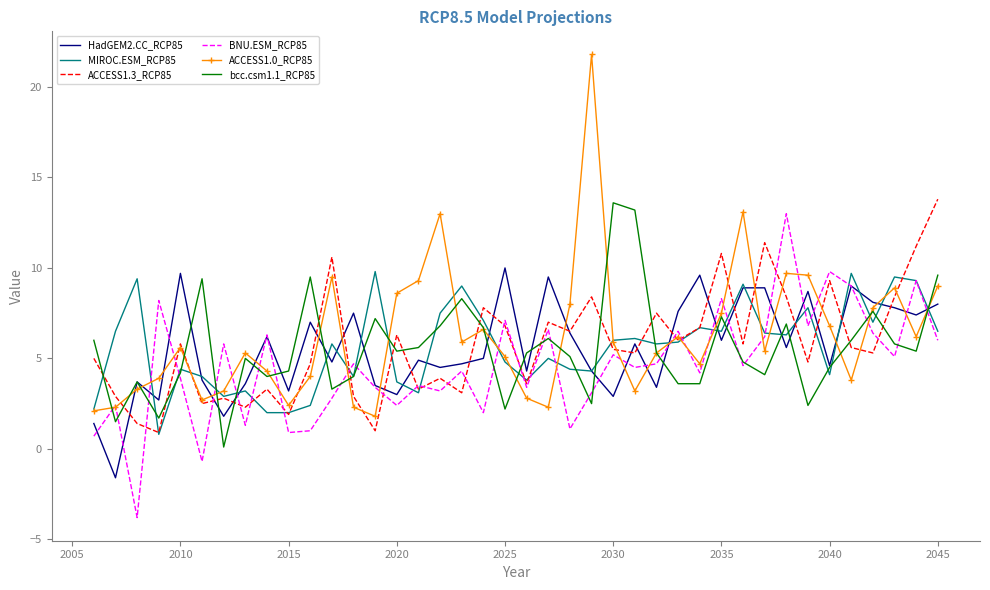

Count the number of data series in this chart.

6